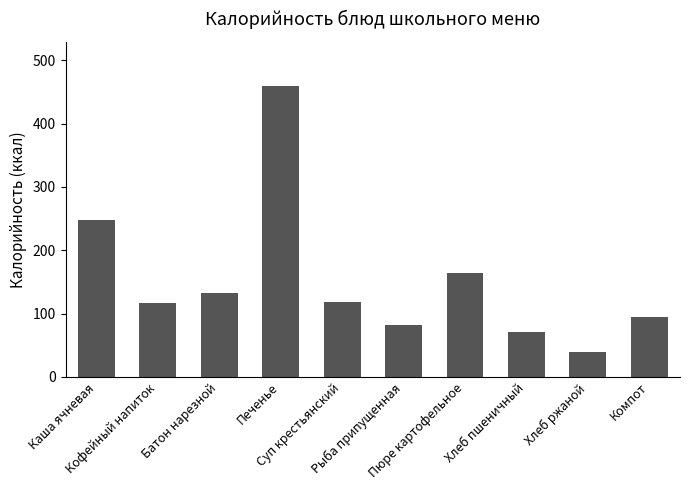

The chart shows a value of 40.0 at Хлеб ржаной. True or false?

True